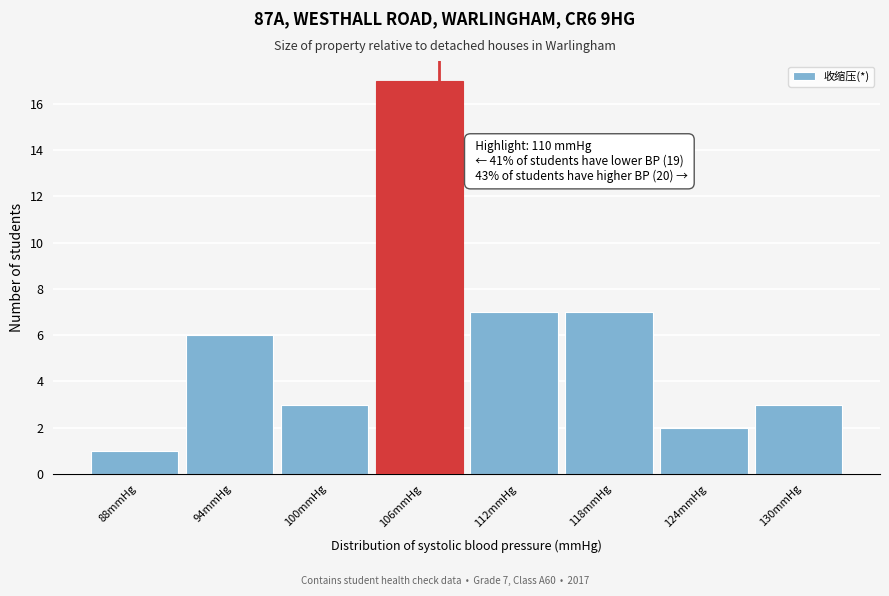

Reading right to left, extract all data points from this chart.

3	2	7	7	17	3	6	1